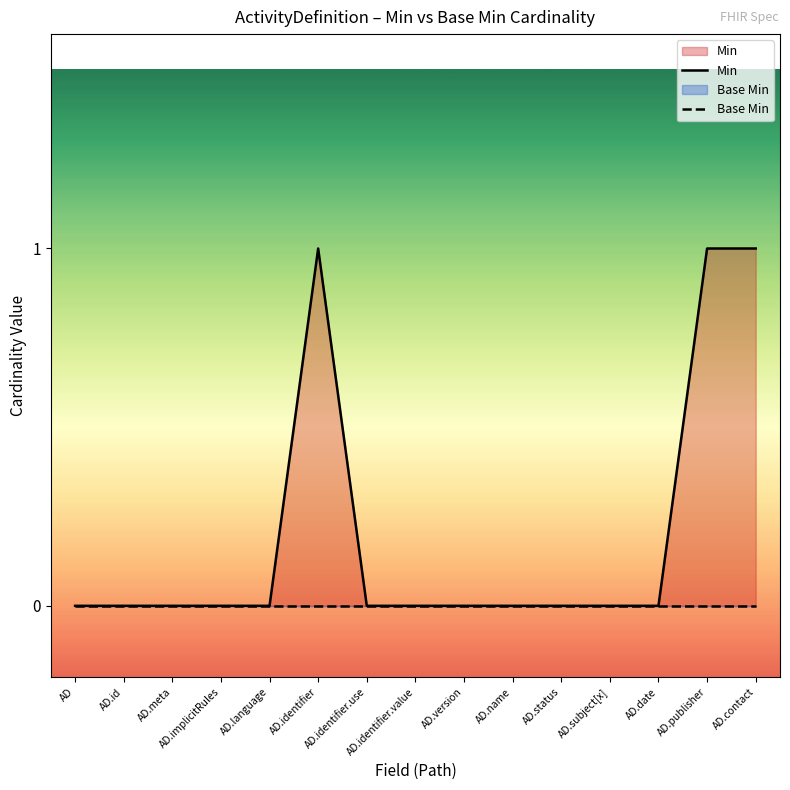

At how many categories does at least one series exceed 0?

3